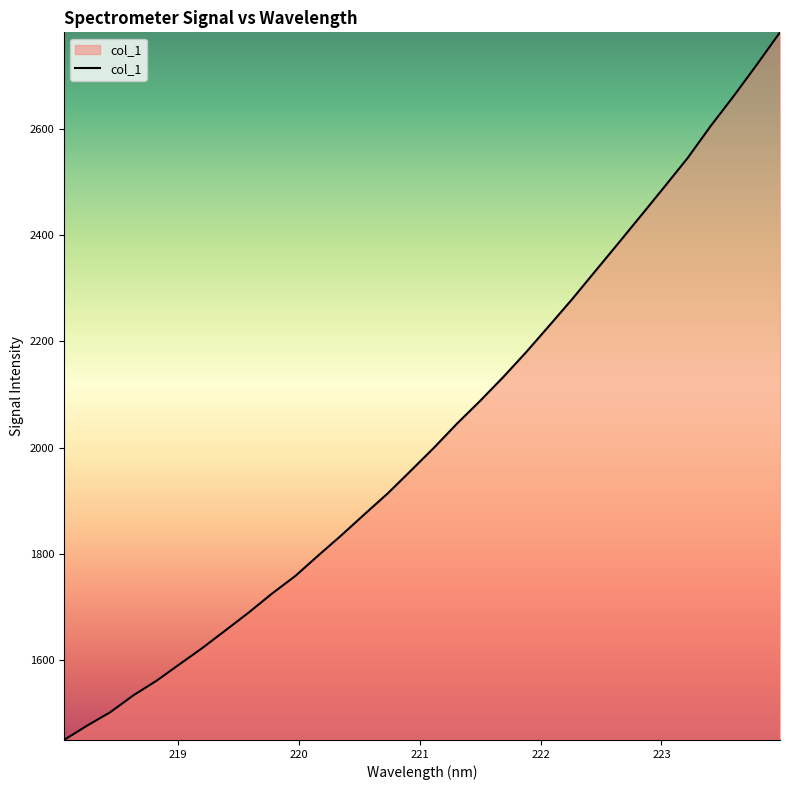

What is the minimum value shown in the chart?

1449.2